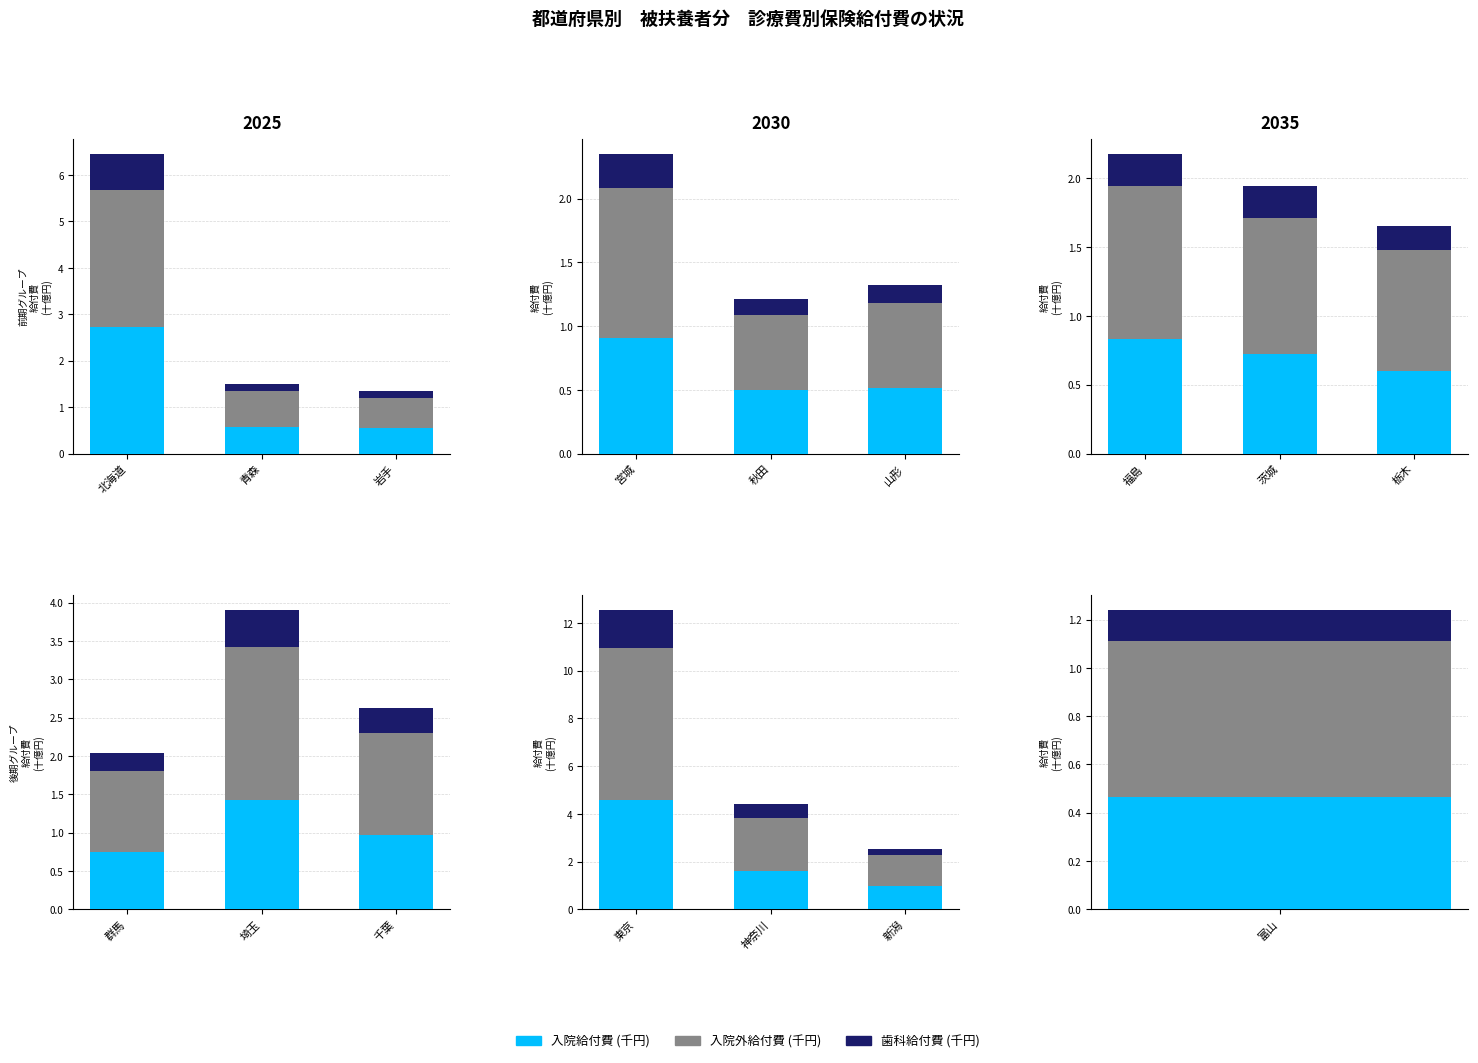

What is the value of the 入院給付費 (千円) bar at the 1st from the left?

4.6